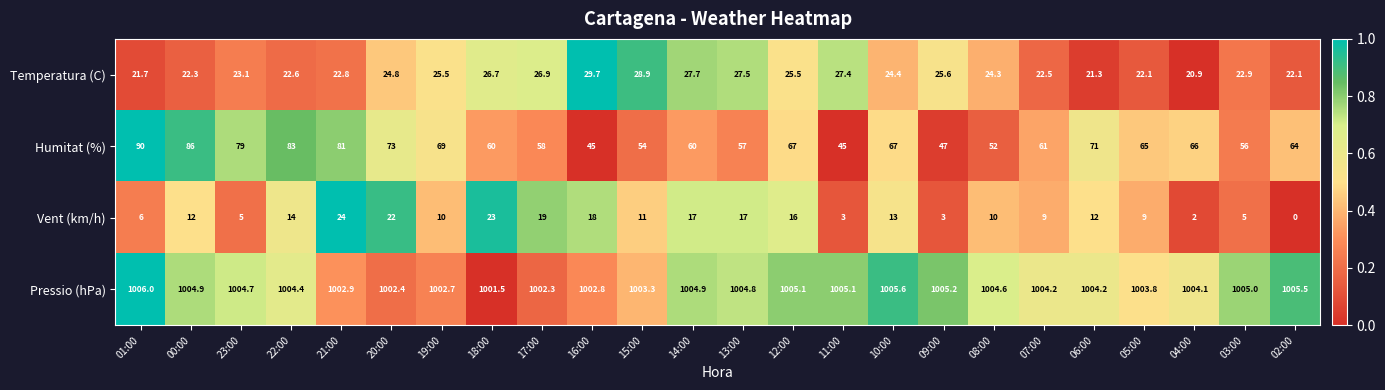

What is the minimum value for Humitat (%)?

45.0